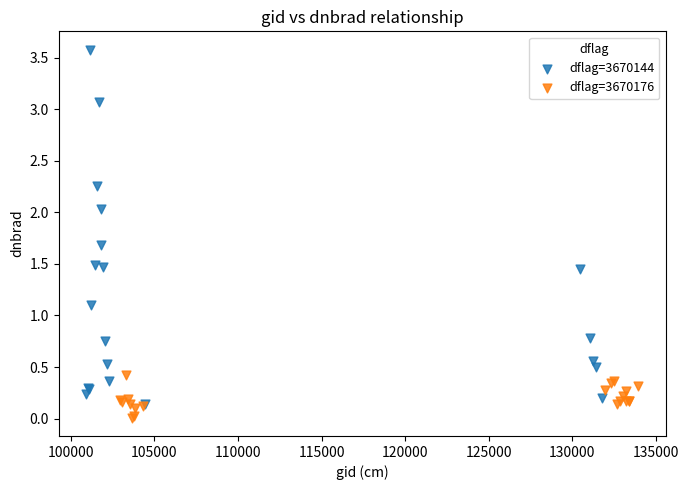

Which series contains the highest Y value?

dflag=3670144